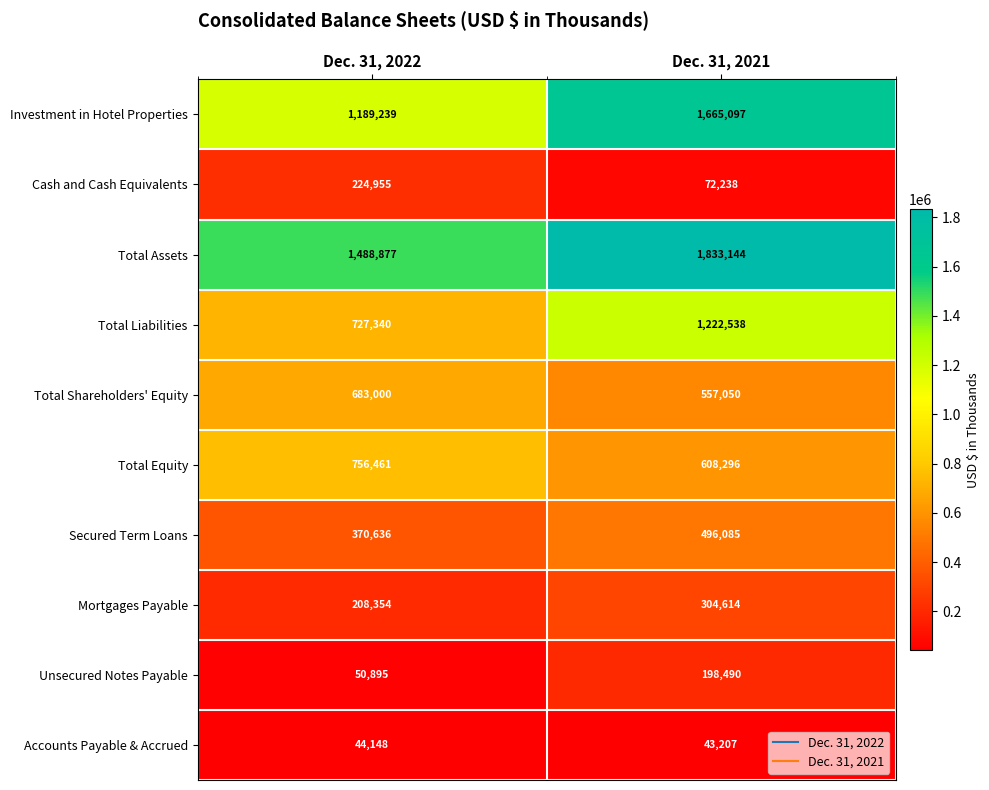

Which series has the largest total across all categories?

Total Assets